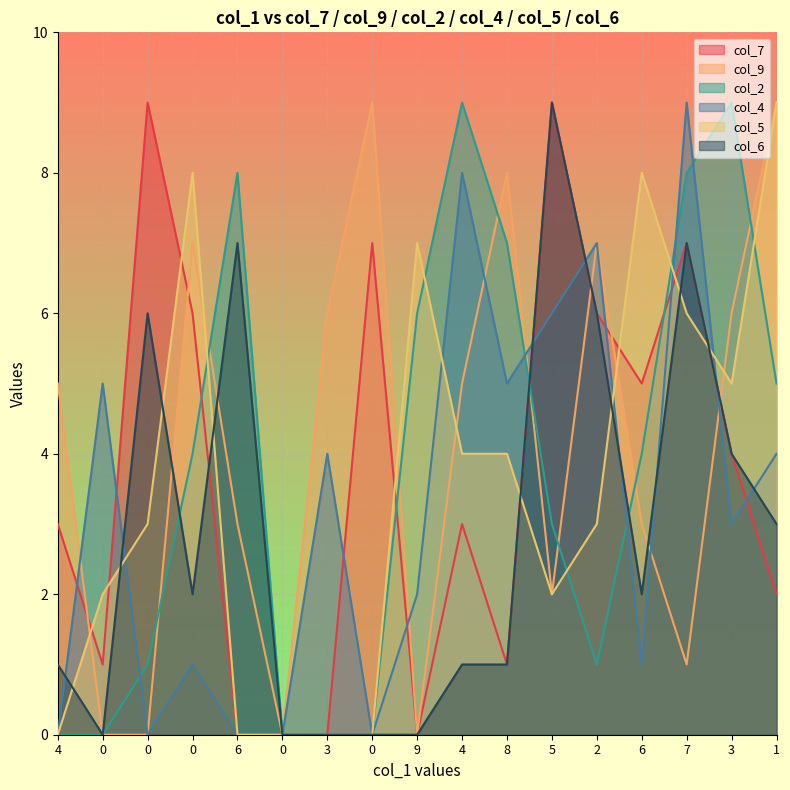

True or false: col_5 has a value of 3 at 0.

False